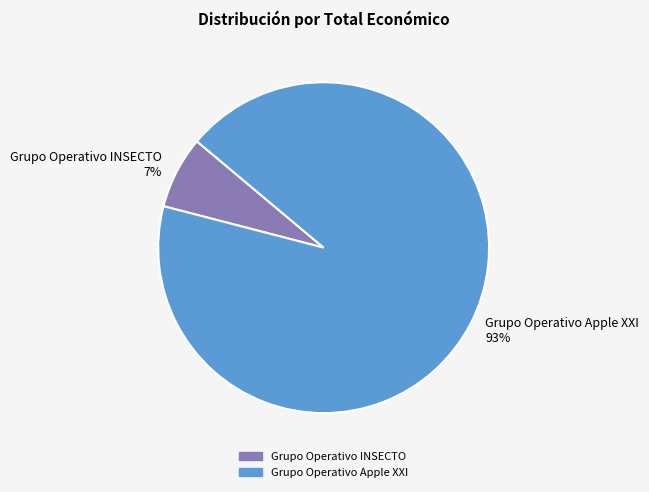

Does Grupo Operativo INSECTO represent more than half of the total?

No